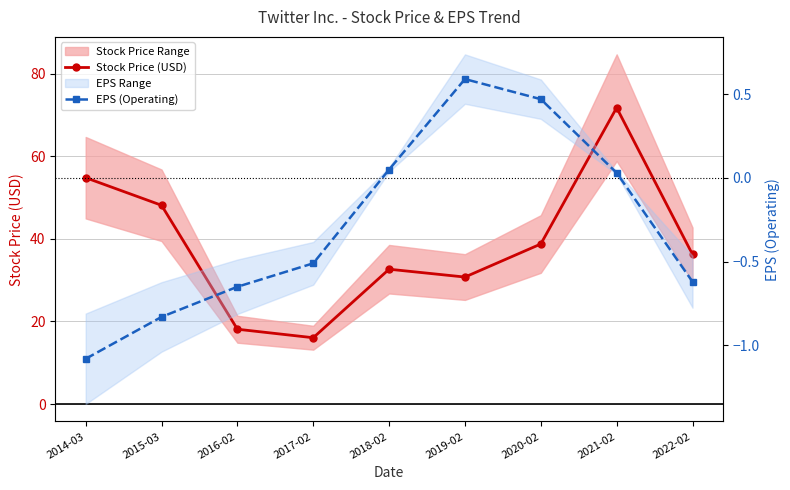

In Stock Price (USD), how many points are higher than both neighbors (excluding endpoints)?

2